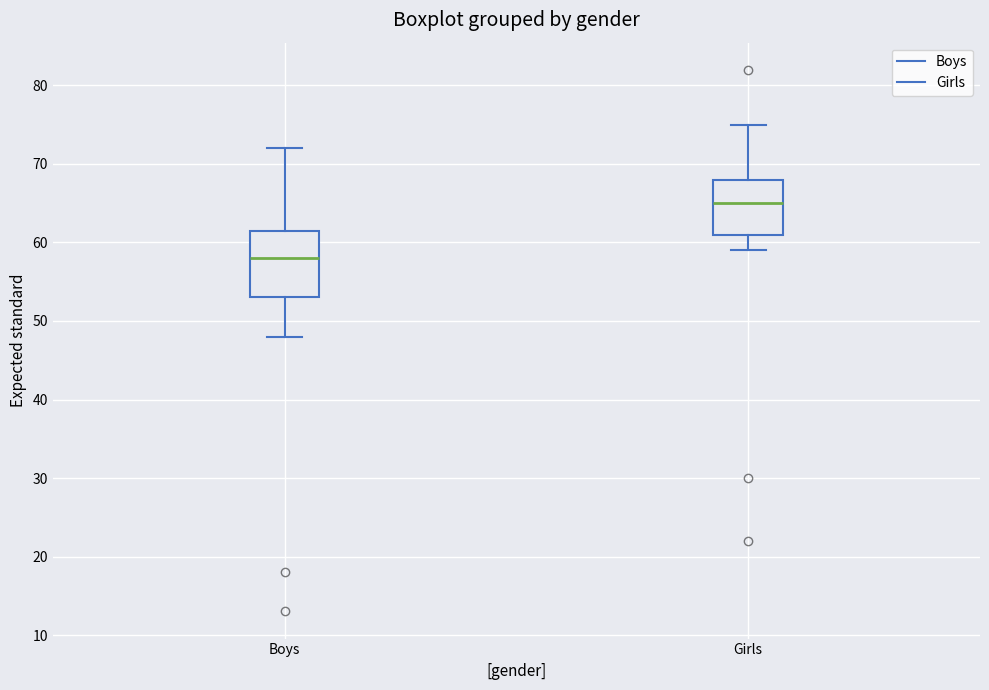

Reading left to right, read every box against the y-axis: the position of its median line, the range the box covers, and the ends of its whiskers. The values are not printed on the chart, so give them approximately, as read against the axis.

Boys: median 58, box 53 to 62, whiskers 48 to 72
Girls: median 65, box 61 to 68, whiskers 59 to 75